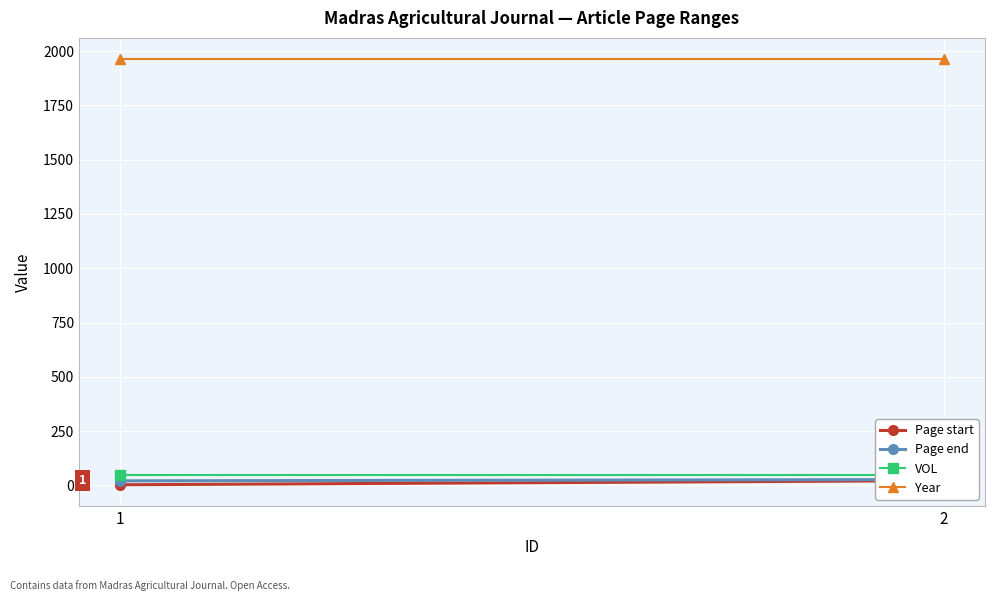

At how many categories does at least one series exceed 1039?

2